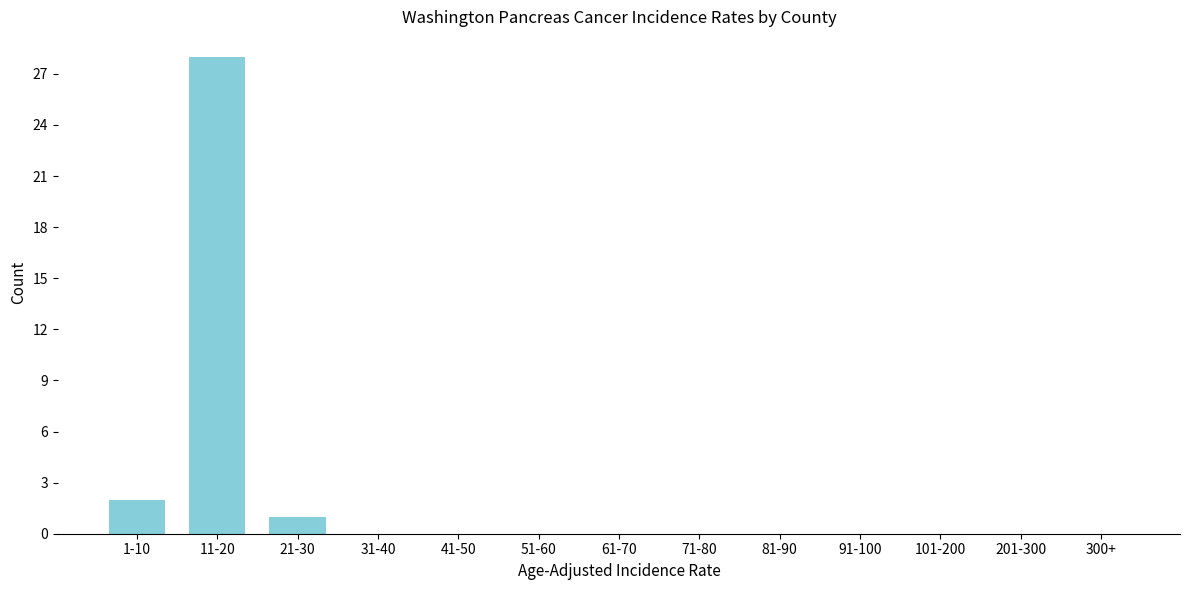

Reading left to right, transcribe all the data shown in this chart.

1-10=2	11-20=28	21-30=1	31-40=0	41-50=0	51-60=0	61-70=0	71-80=0	81-90=0	91-100=0	101-200=0	201-300=0	300+=0